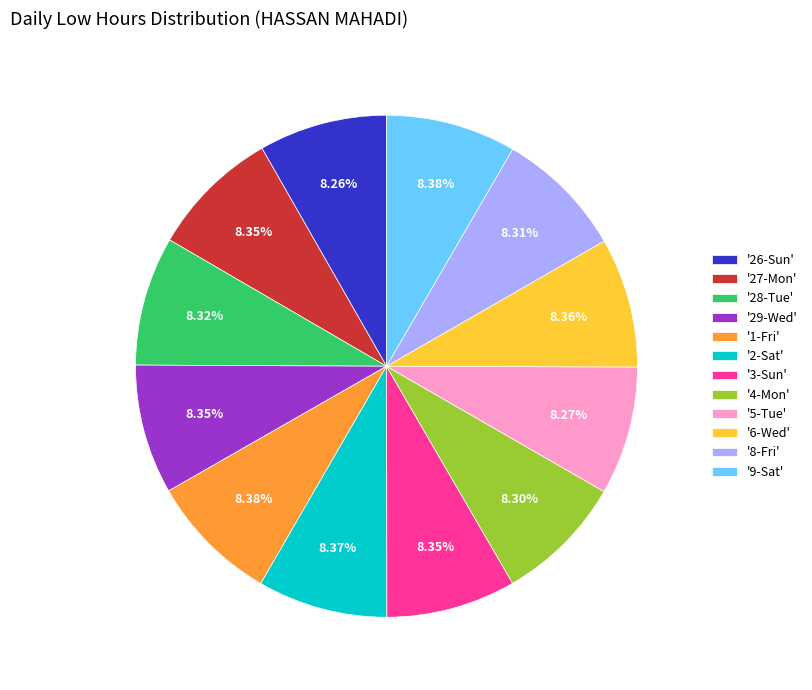

What is the ratio of the value at '28-Tue' to the value at '6-Wed'?

1.0